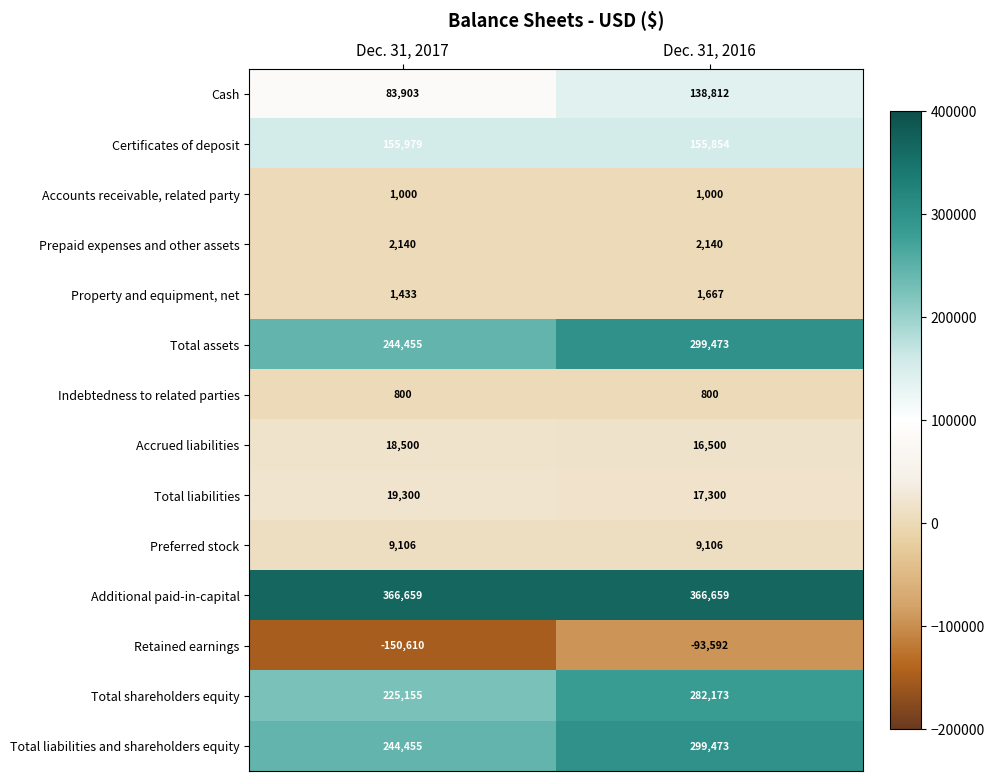

List the labels in order of Cash value, smallest first.

Dec. 31, 2017, Dec. 31, 2016